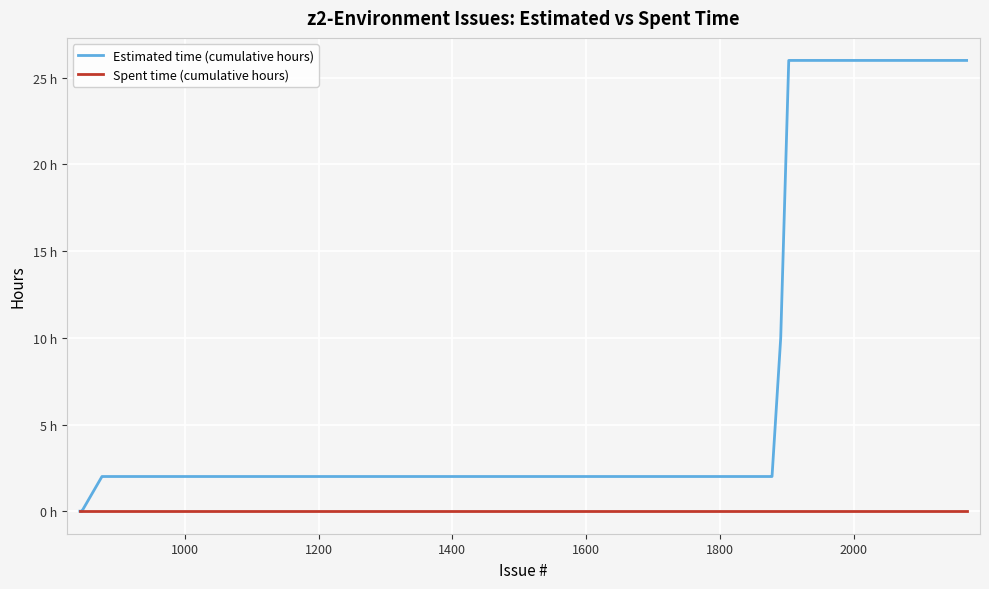

True or false: Spent time (cumulative hours) and Estimated time (cumulative hours) intersect in this chart.

False